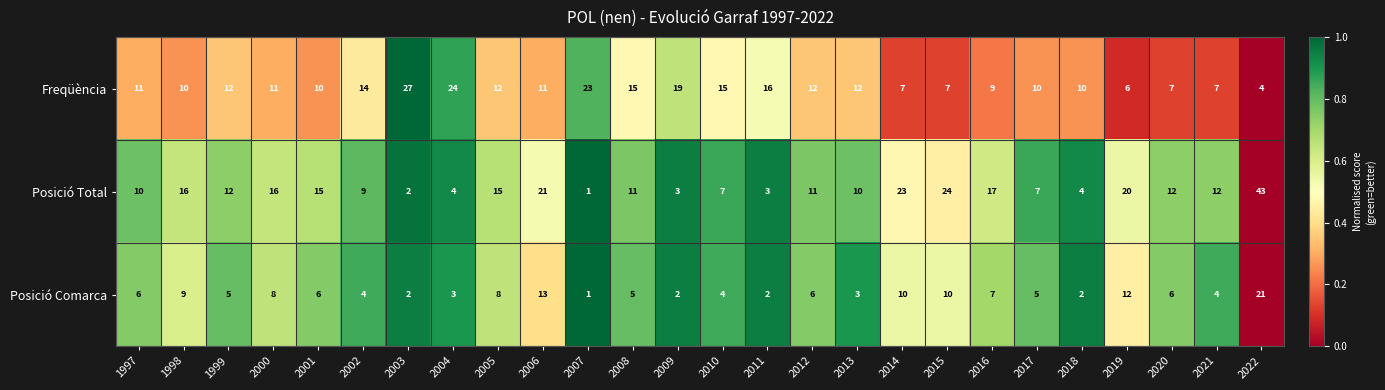

What is the greatest value displayed?

43